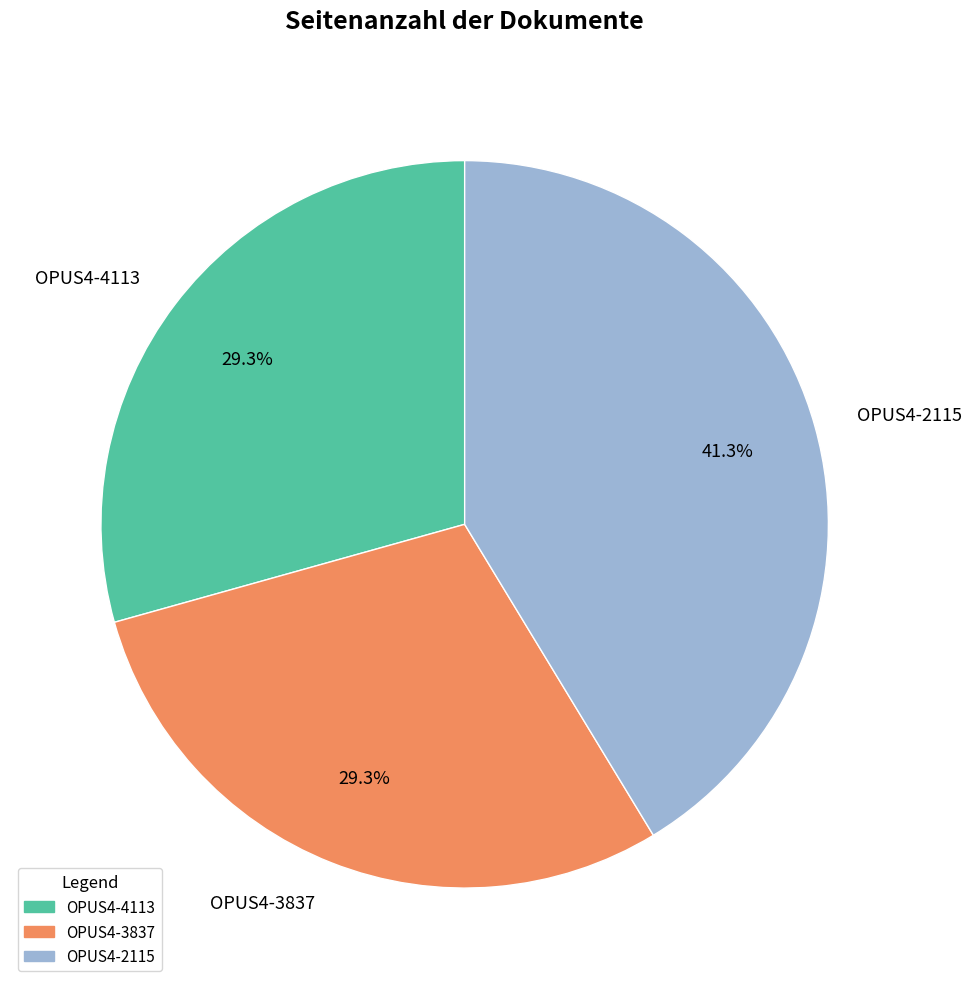

The OPUS4-4113 slice represents 29% of the pie. True or false?

True